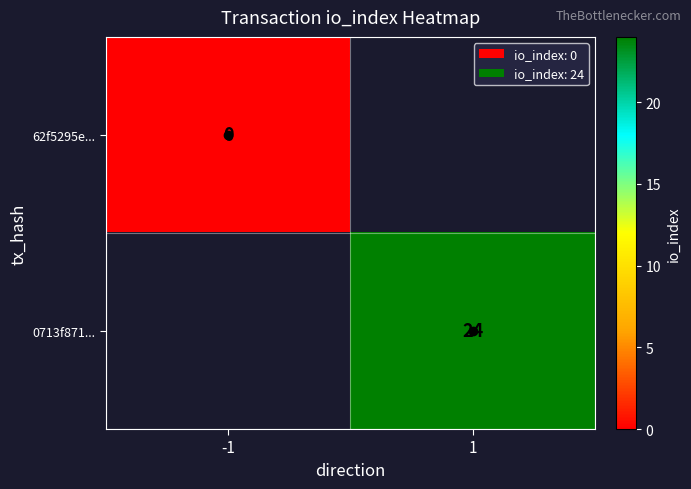

Rank the series at 1 from highest to lowest value.

62f5295e..., 0713f871...